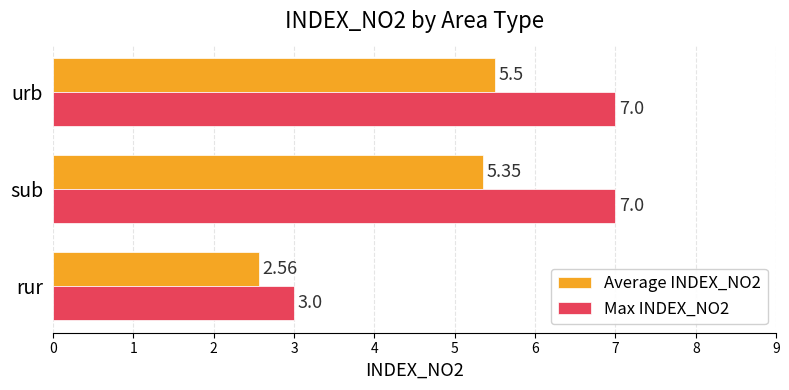

What is the difference between the maximum and minimum values in the Average INDEX_NO2 series?

2.9